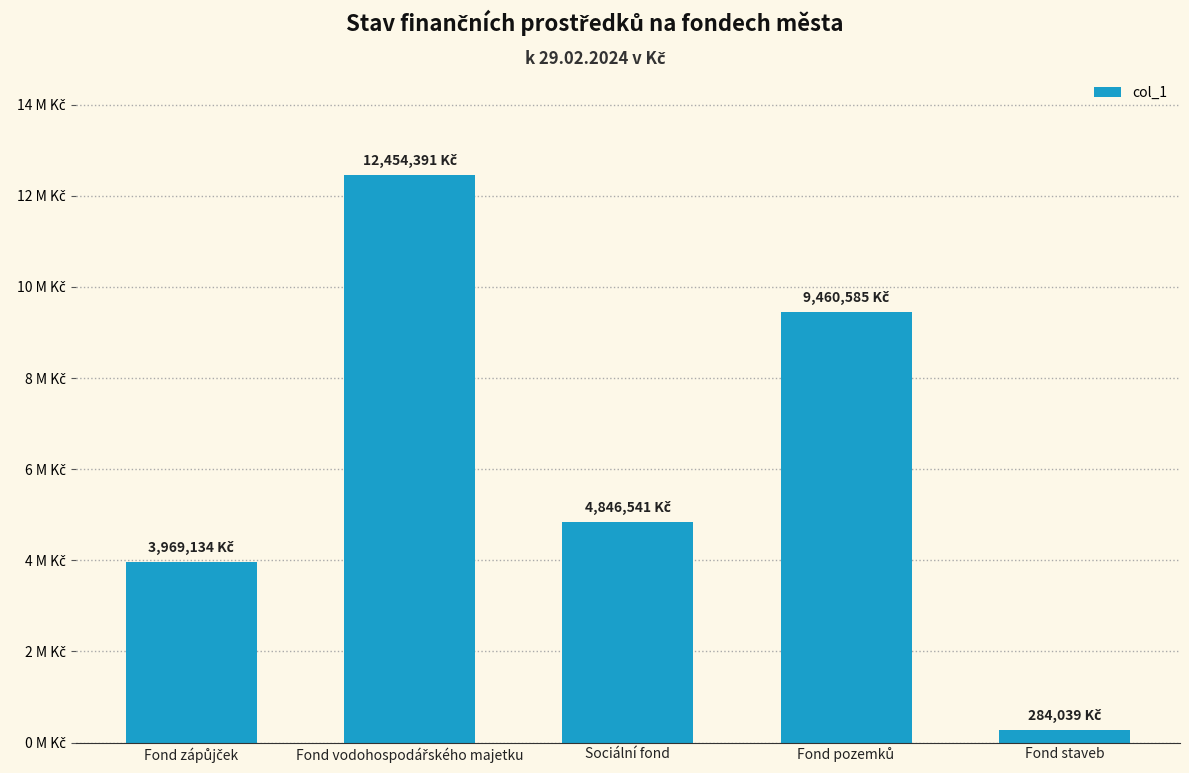

What is the approximate value at Fond pozemků?

9460584.9